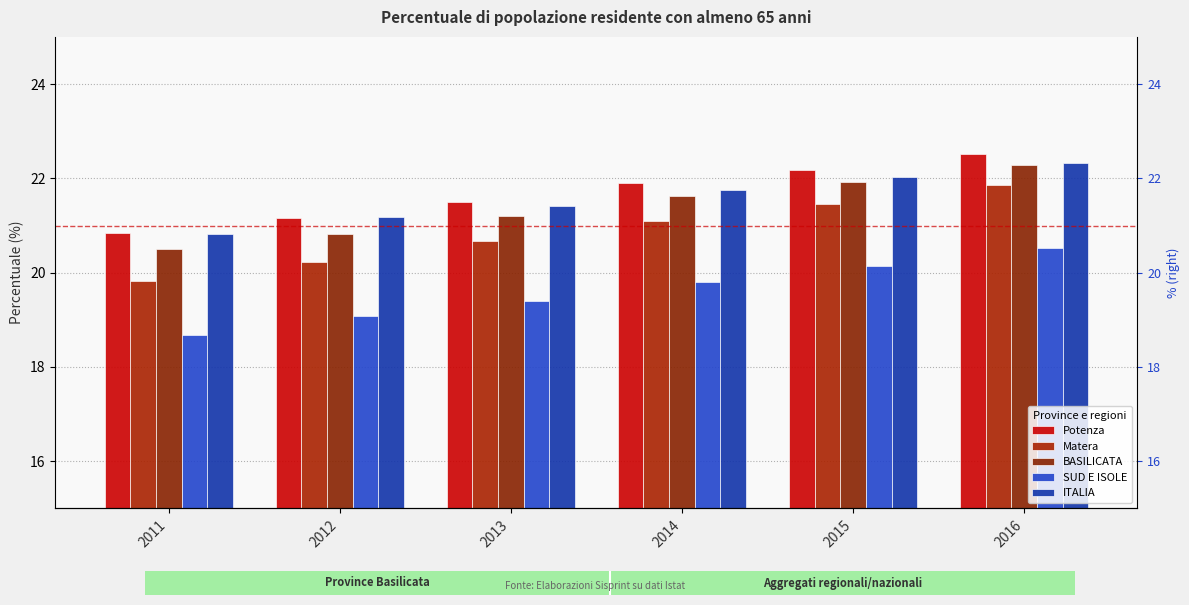

List the labels in order of ITALIA value, smallest first.

2011, 2012, 2013, 2014, 2015, 2016